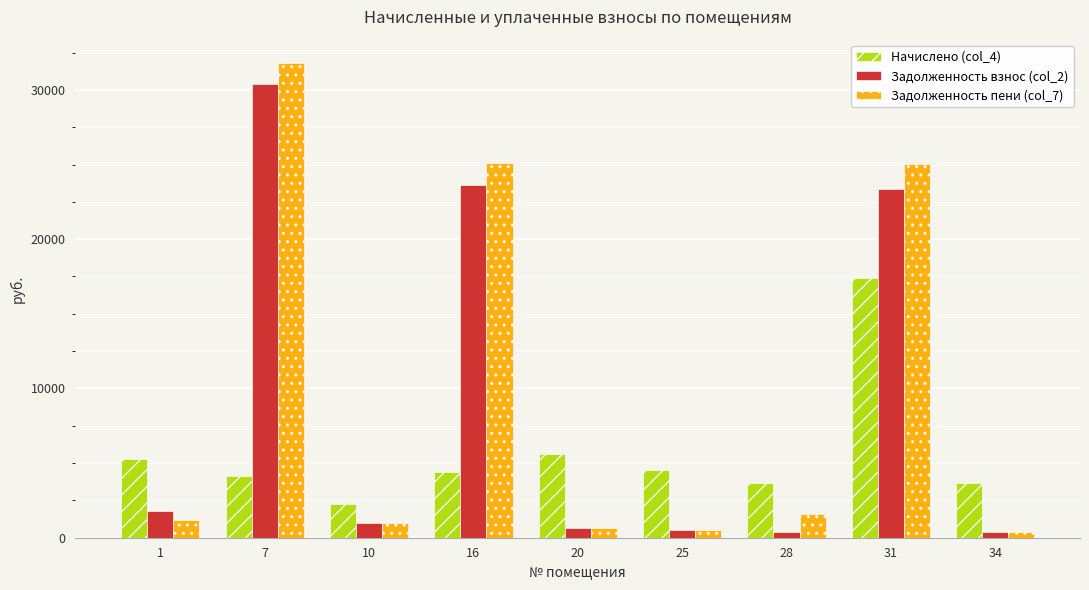

What is the value of the Начислено (col_4) bar at the 5th from the left?

5637.6